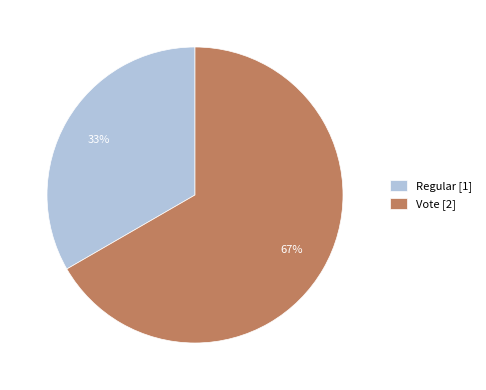

The Vote slice represents 75% of the pie. True or false?

False